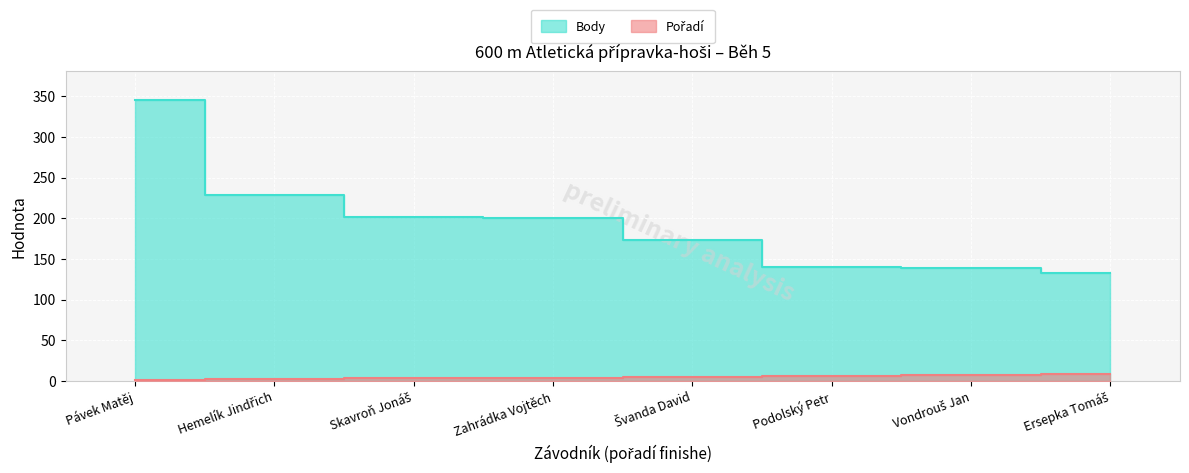

Where does the Pořadí series first go above 5?

Podolský Petr